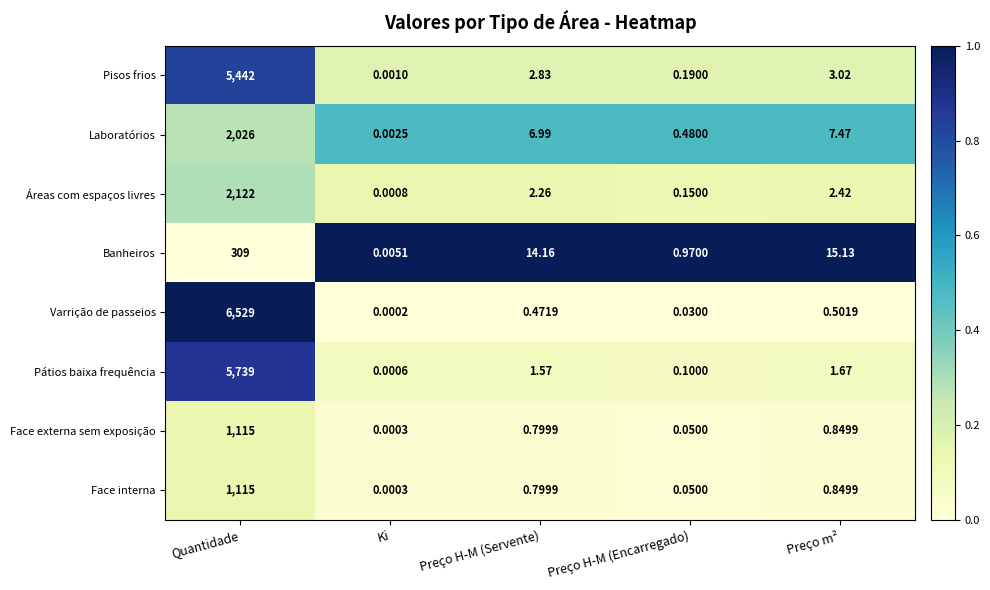

Rank the categories by Pisos frios value from highest to lowest.

Quantidade, Preço m², Preço H-M (Servente), Preço H-M (Encarregado), Ki